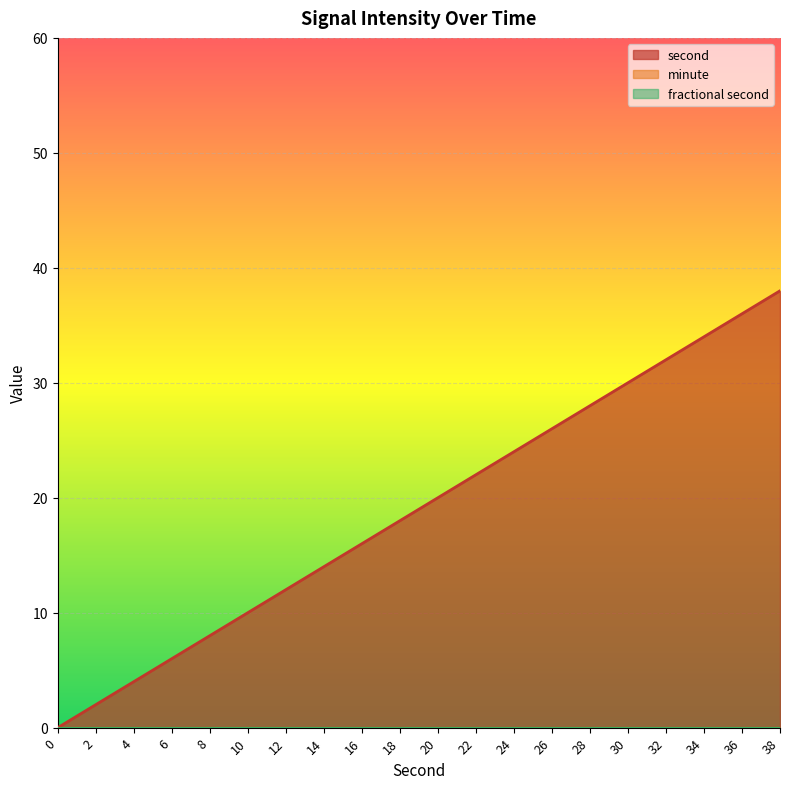

What is the sum of the second values at 30 and 4?

34